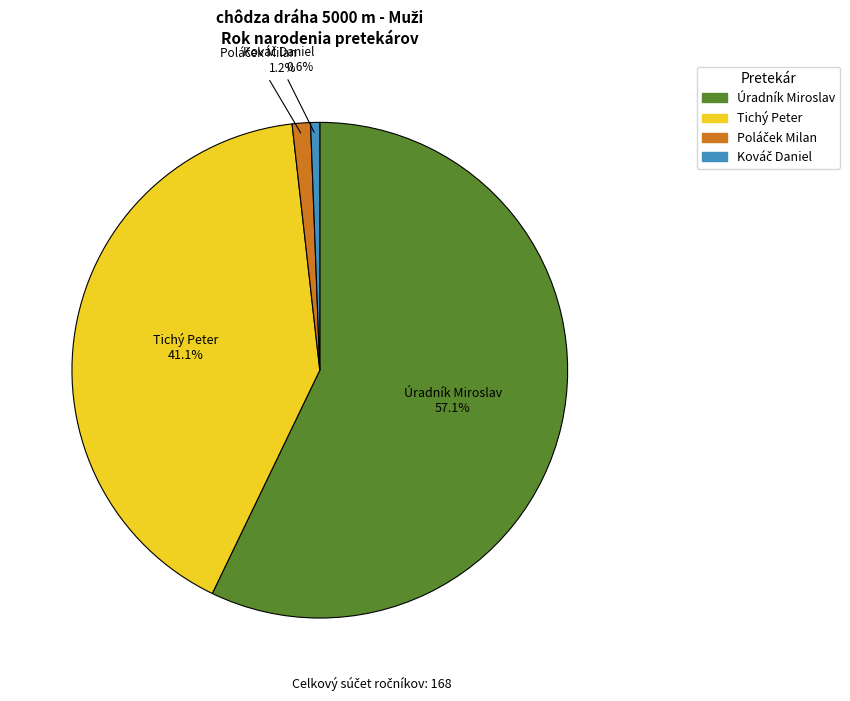

Count the number of slices in the pie.

4